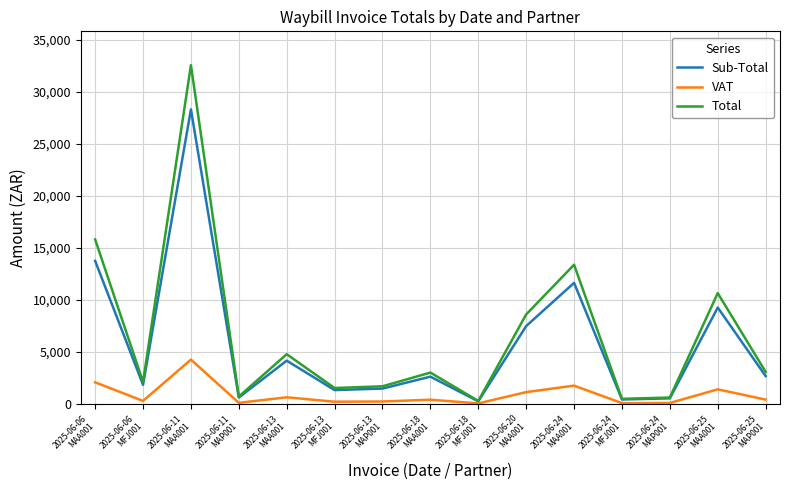

True or false: Sub-Total has more than 0 interior local peaks.

True